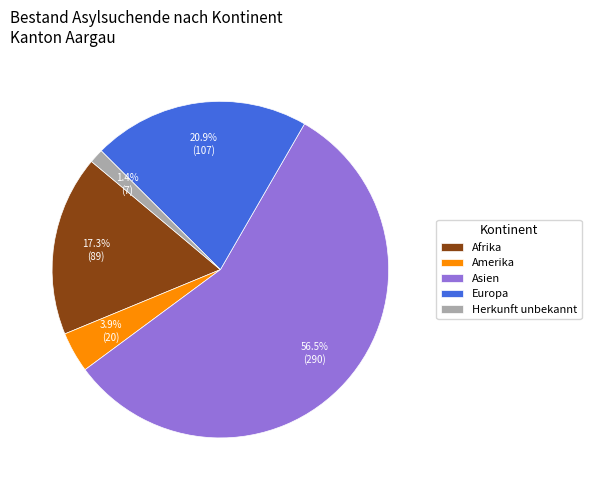

Which slice is the largest?

Asien